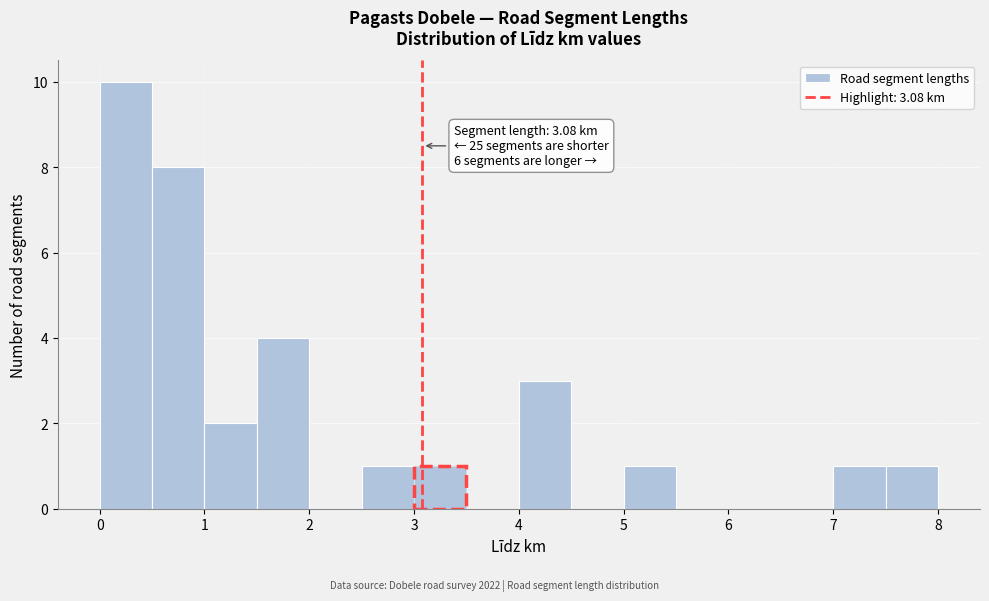

Which range on the x-axis has the tallest bar?

0.0 to 0.5